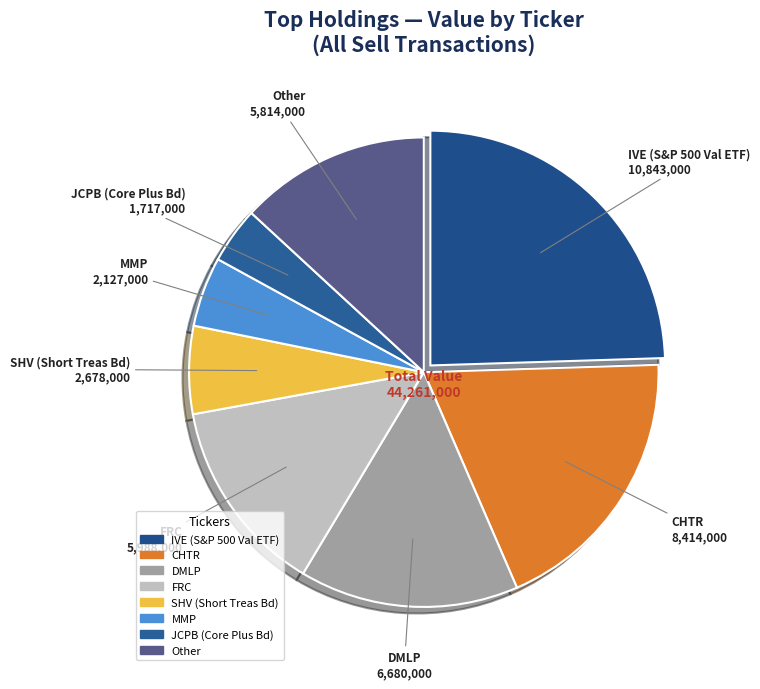

True or false: SHV (Short Treas Bd) accounts for 21% of the total.

False